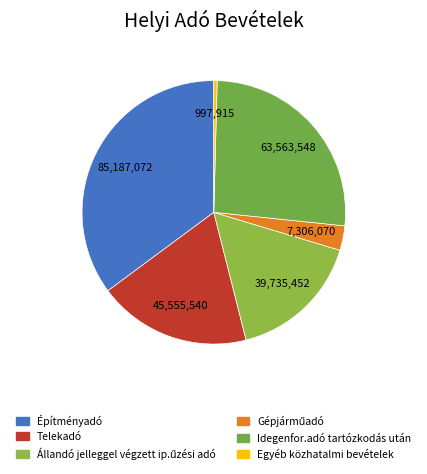

The Gépjárműadó slice represents 3% of the pie. True or false?

True